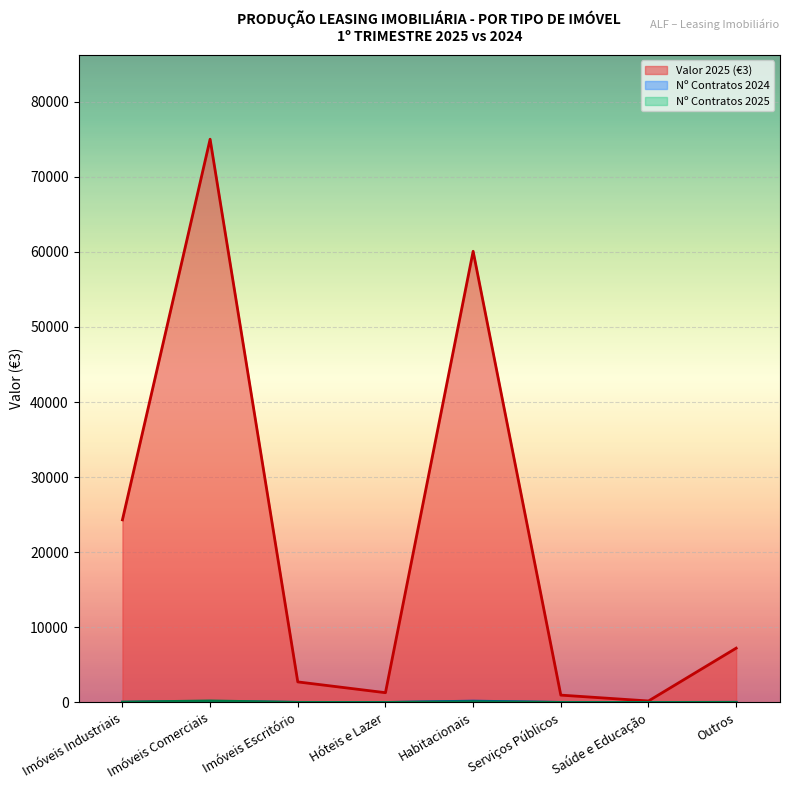

Which category has the lowest value in the Nº Contratos 2025 series?

Saúde e Educação